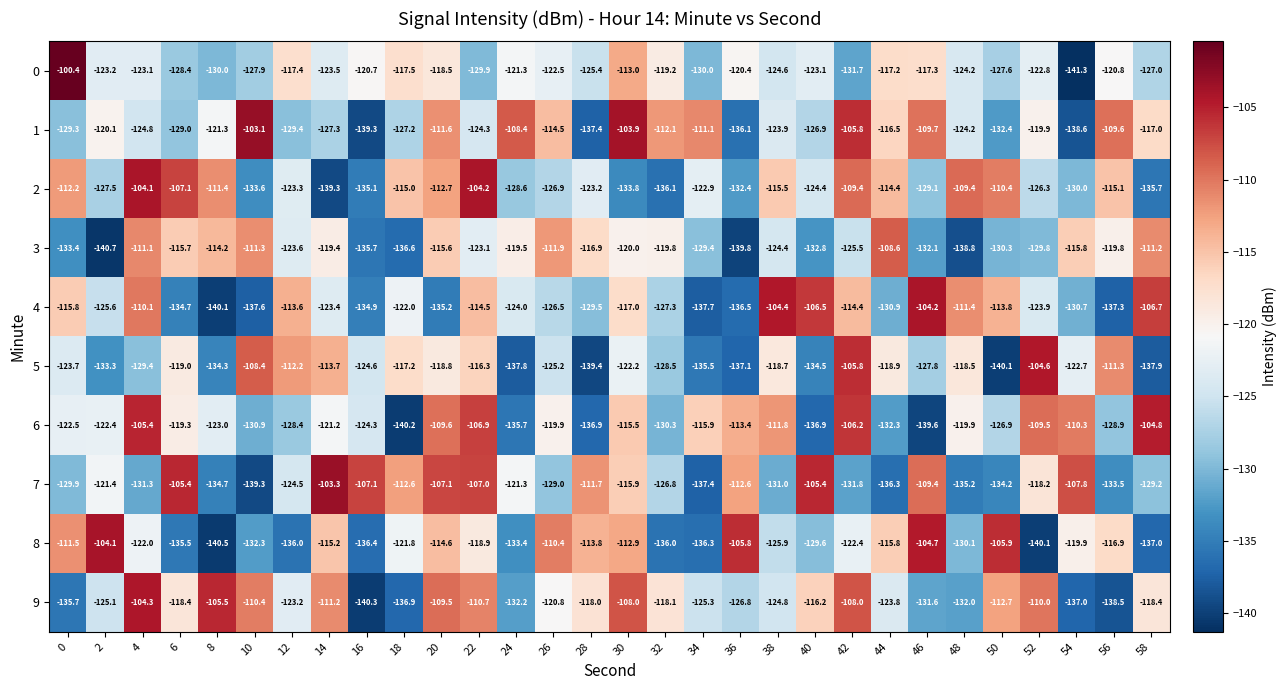

Which series has the largest range (max minus min)?

0